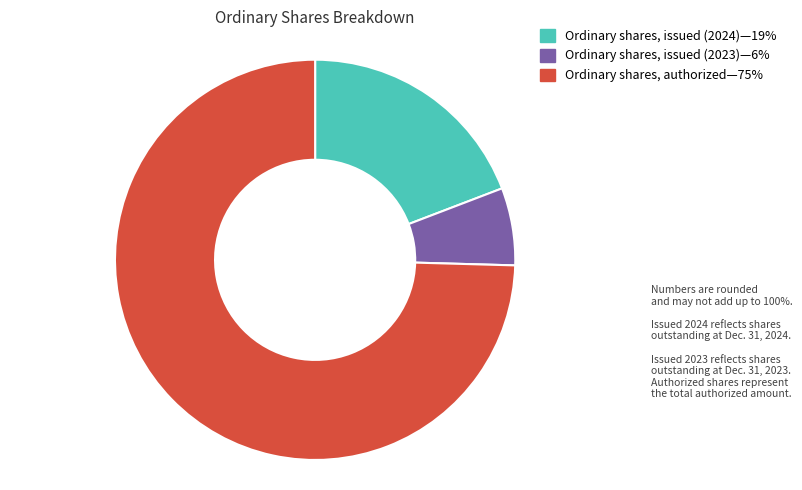

Does any single category account for the majority?

Yes